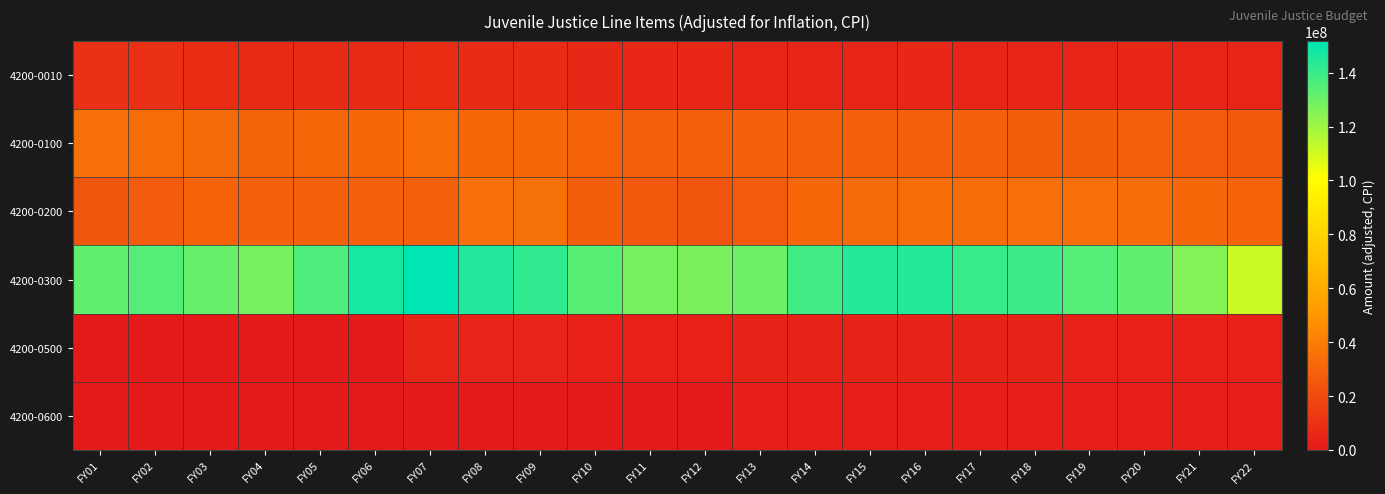

Reading left to right, list all the values displayed in this chart.

4200-0010: FY01=9370292	FY02=9215049	FY03=7826705	FY04=7066702	FY05=6936585	FY06=7075660	FY07=7853024	FY08=7697686	FY09=7503687	FY10=6222537	FY11=5660106	FY12=5346688	FY13=4950963	FY14=5104192	FY15=5187329	FY16=5468333	FY17=5296582	FY18=5025840	FY19=5030956	FY20=5410651	FY21=4972013	FY22=4751294
4200-0100: FY01=34017956	FY02=33300153	FY03=32573329	FY04=30150558	FY05=31019641	FY06=31067342	FY07=33739149	FY08=31124431	FY09=30970248	FY10=29478425	FY11=28730202	FY12=28685126	FY13=28582794	FY14=28699802	FY15=28012943	FY16=28689485	FY17=28060750	FY18=27653326	FY19=27745339	FY20=28298344	FY21=27114817	FY22=25878103
4200-0200: FY01=24516591	FY02=27008350	FY03=29380237	FY04=28545751	FY05=28975151	FY06=29005136	FY07=28674251	FY08=34319919	FY09=34967555	FY10=27584573	FY11=25590350	FY12=23569232	FY13=26387335	FY14=30838972	FY15=32231592	FY16=33525029	FY17=33451790	FY18=33841118	FY19=34152840	FY20=32818748	FY21=31134167	FY22=29064877
4200-0300: FY01=132266942	FY02=134765228	FY03=131541754	FY04=128260159	FY05=136063307	FY06=146486340	FY07=151733494	FY08=144816658	FY09=141796143	FY10=134092607	FY11=128137809	FY12=127385290	FY13=129945651	FY14=138138236	FY15=144273128	FY16=144163274	FY17=140079036	FY18=139552980	FY19=134768544	FY20=132232000	FY21=125465522	FY22=111500813
4200-0500: FY01=0	FY02=0	FY03=0	FY04=0	FY05=0	FY06=0	FY07=4749632	FY08=4579736	FY09=4516483	FY10=3388229	FY11=3322323	FY12=3227536	FY13=3567379	FY14=3716893	FY15=3801200	FY16=3889395	FY17=3818357	FY18=3622156	FY19=3548589	FY20=3493377	FY21=3415203	FY22=3191534
4200-0600: FY01=0	FY02=0	FY03=0	FY04=0	FY05=0	FY06=0	FY07=0	FY08=0	FY09=0	FY10=0	FY11=0	FY12=0	FY13=2666194	FY14=2625344	FY15=2609626	FY16=2592402	FY17=2733828	FY18=2785957	FY19=2780883	FY20=2747675	FY21=2688413	FY22=2520606